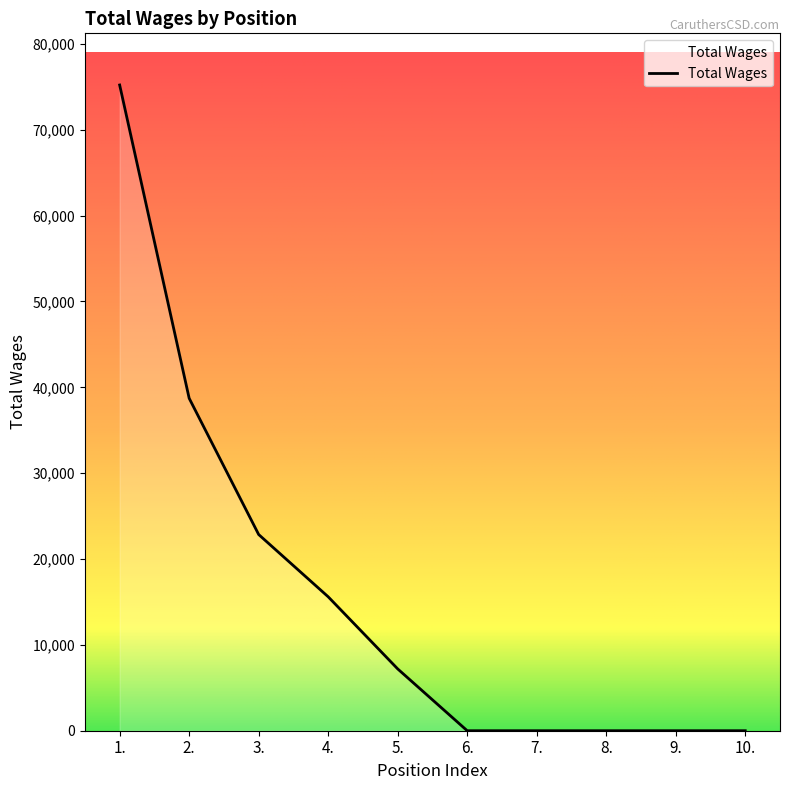

How many series are shown in this chart?

1